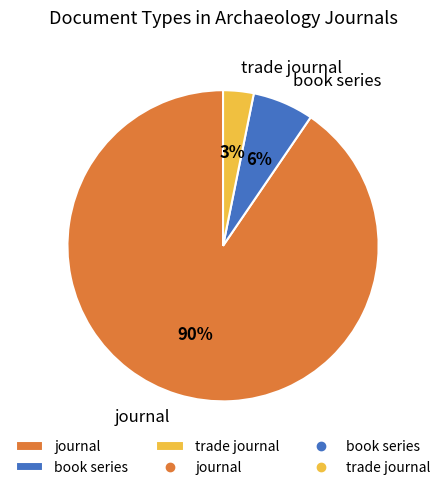

True or false: book series accounts for 1% of the total.

False